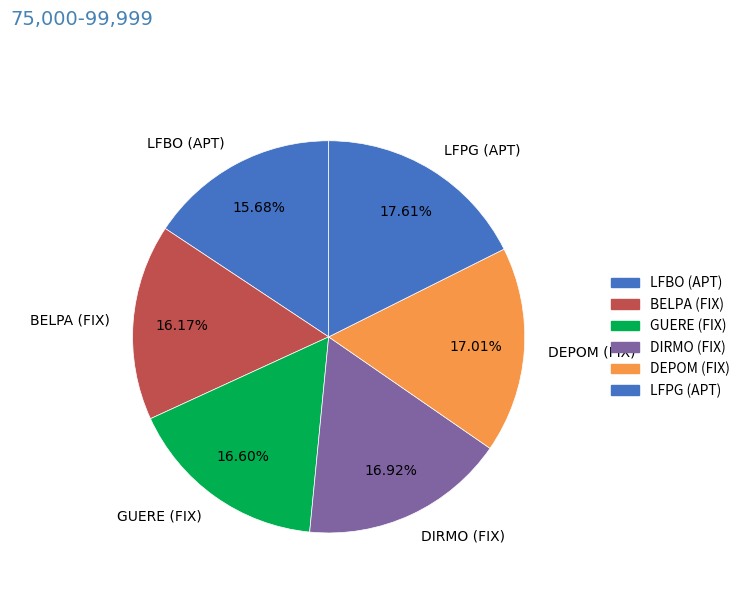

How many segments does this pie chart have?

6